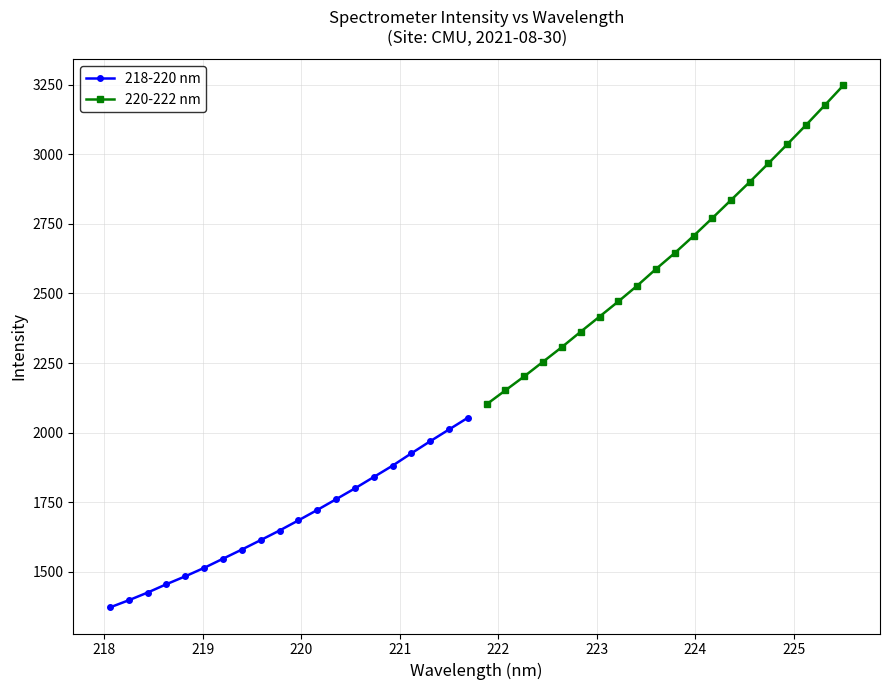

What is the value of the 220-222 nm point at the 7th from the left?

2416.5